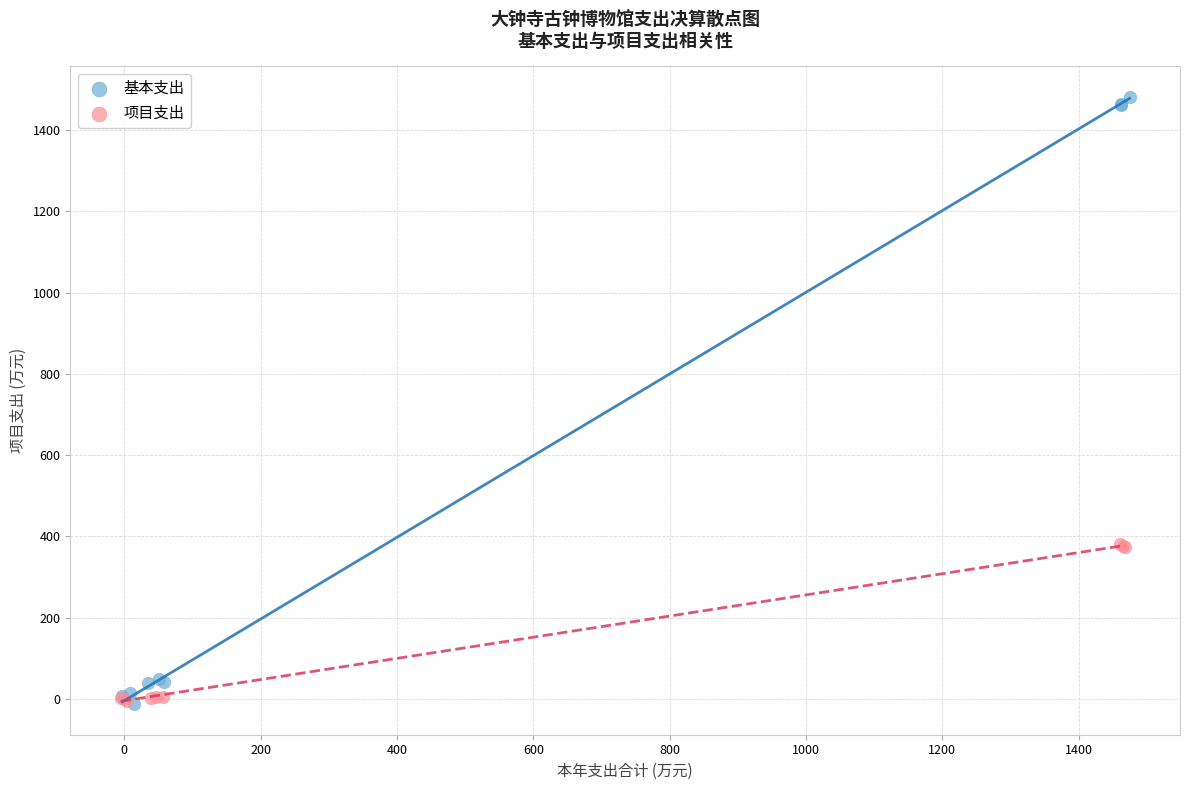

Which series reaches the maximum Y coordinate?

基本支出